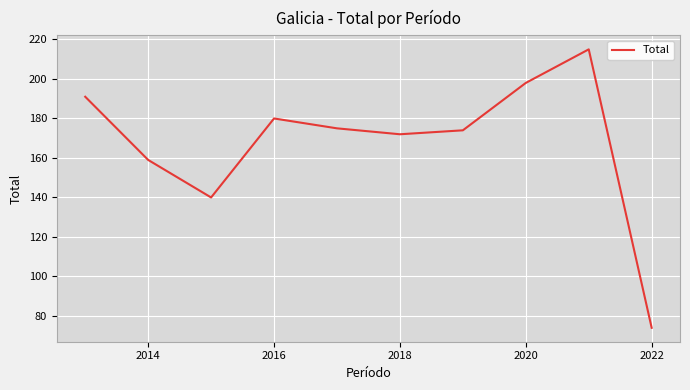

What is the maximum value shown in the chart?

215